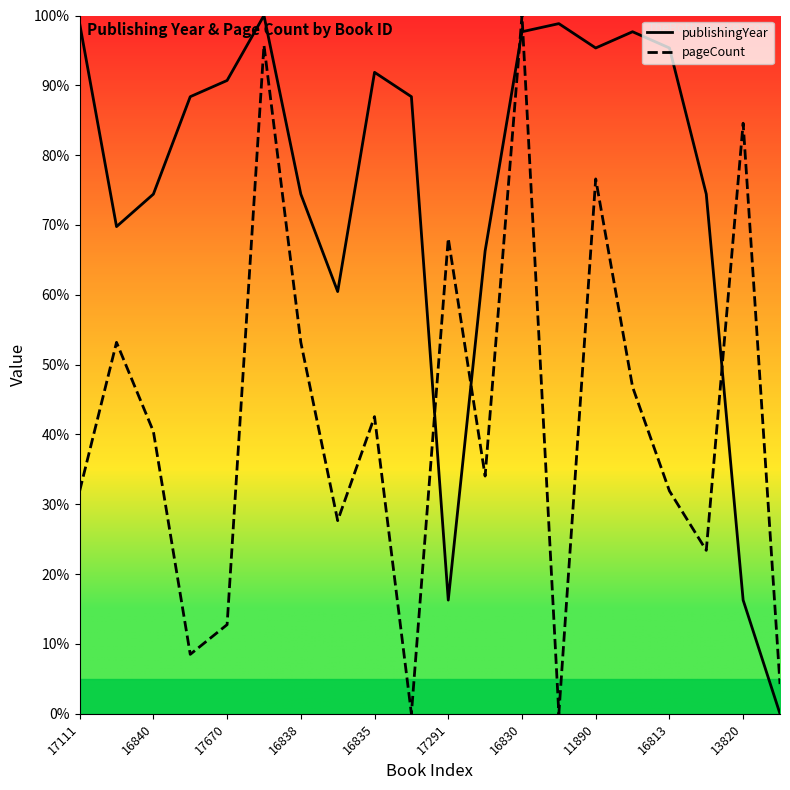

True or false: pageCount and publishingYear intersect in this chart.

True